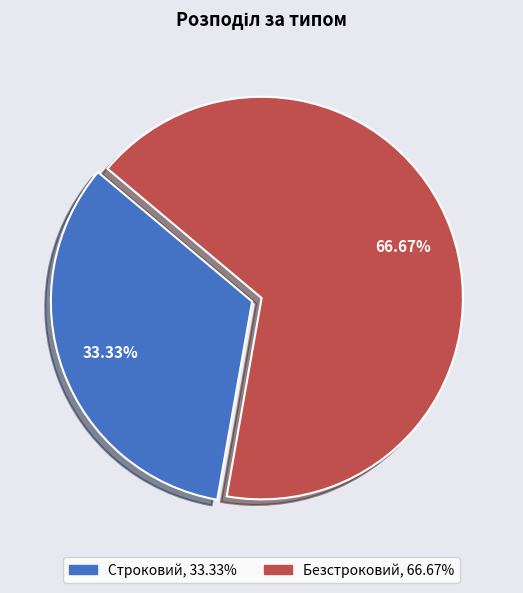

What percentage do Безстроковий and Строковий together represent?

100.0%